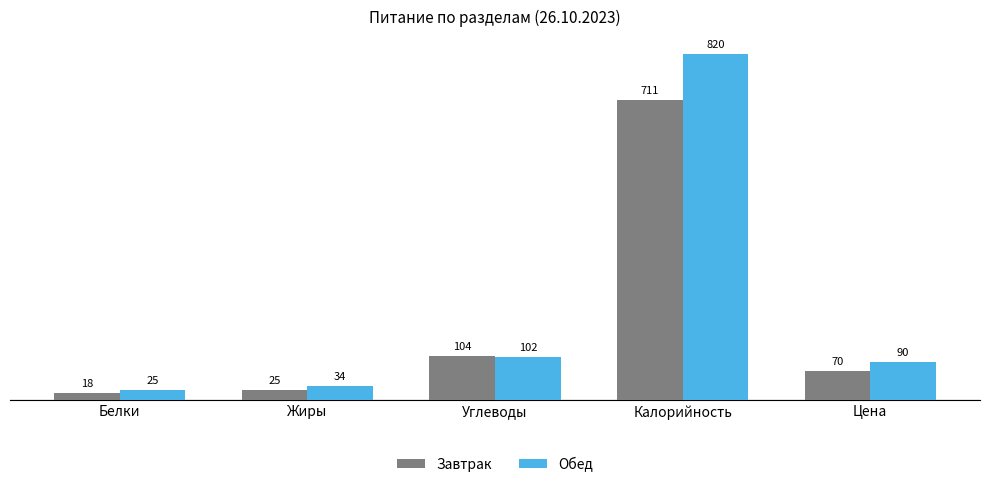

What are all the series names shown in the legend?

Завтрак, Обед